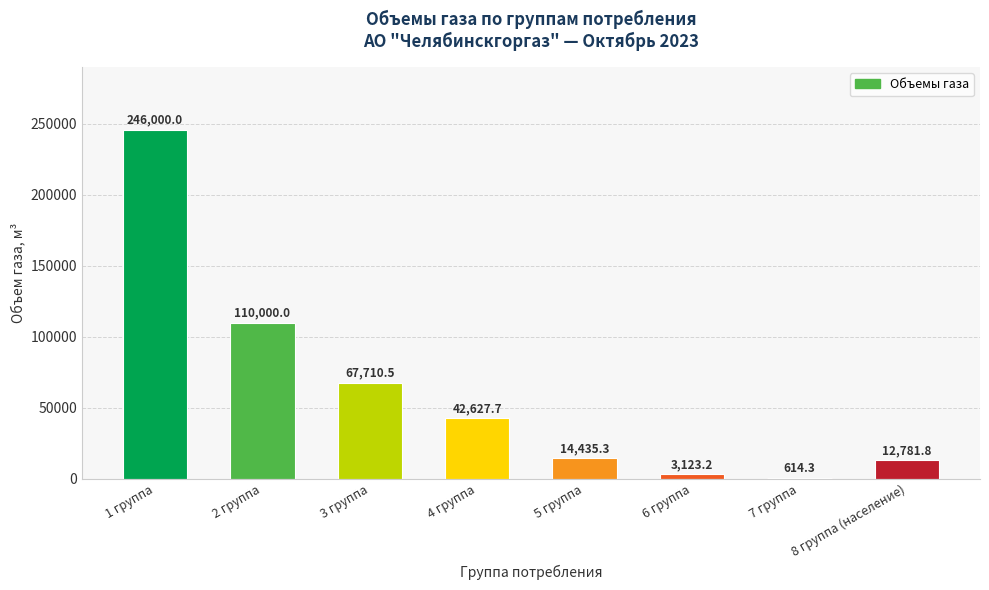

How many series are shown in this chart?

1